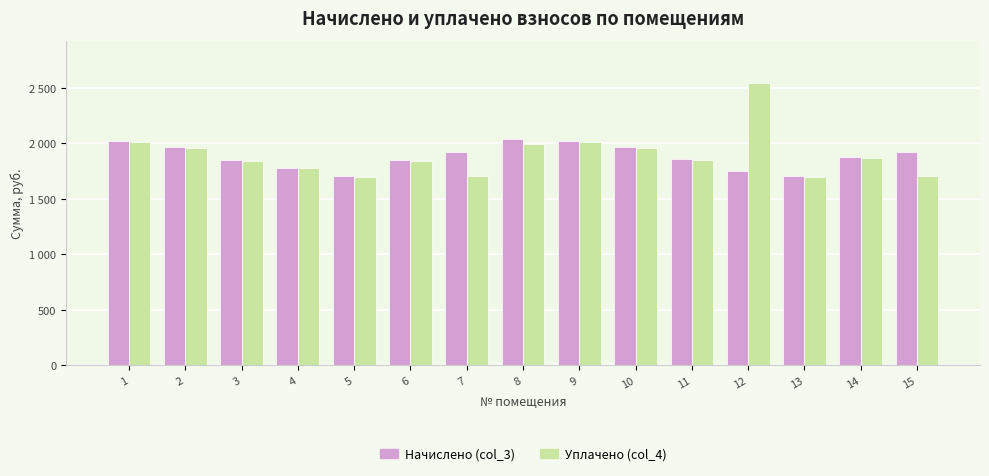

True or false: Уплачено (col_4) has a value of 2628.5 at 8.

False